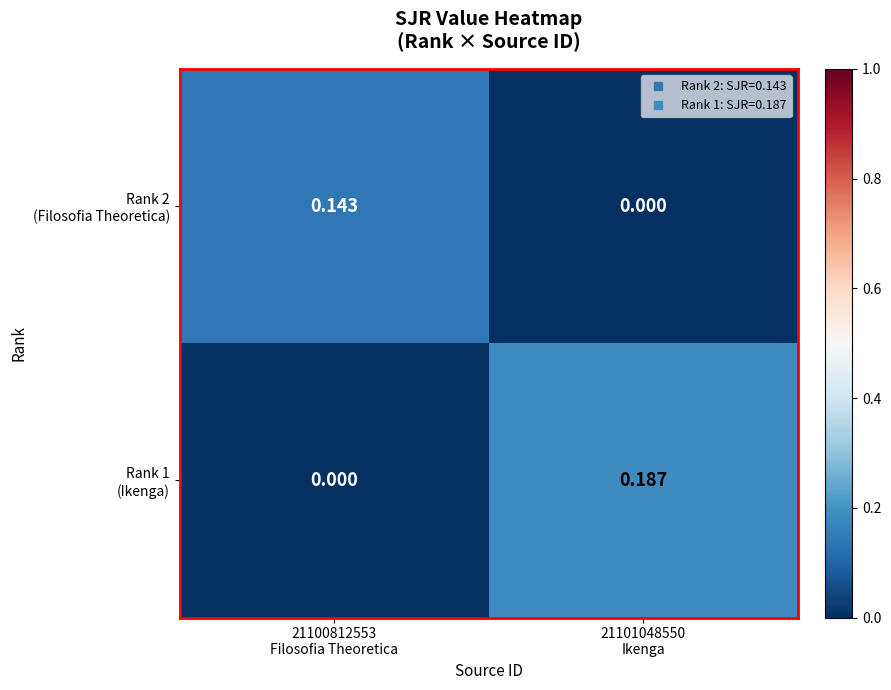

At which category does the chart reach its peak across all series?

21101048550
Ikenga